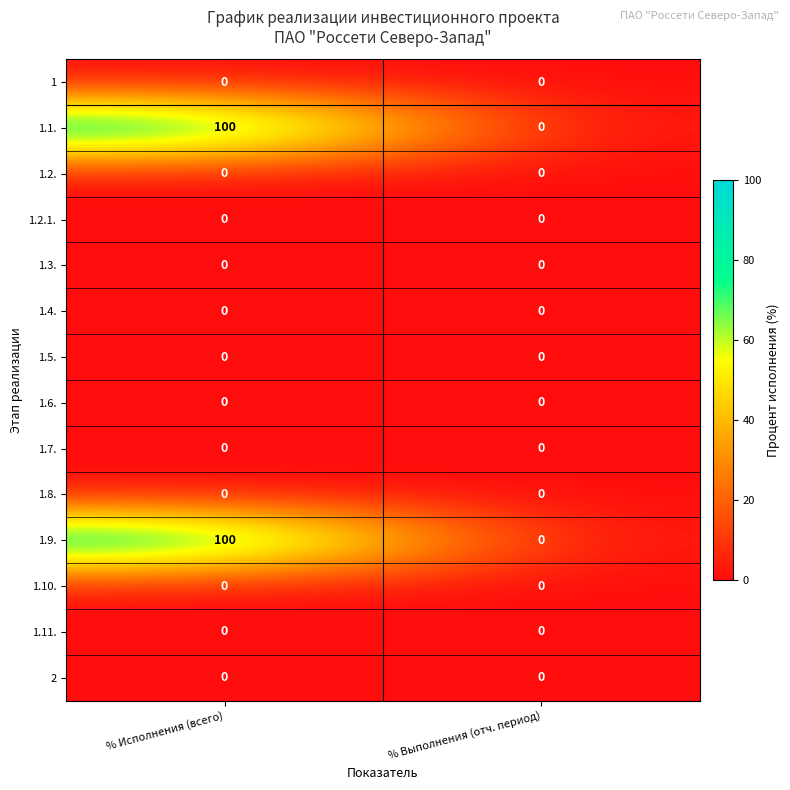

How many categories are shown in the chart?

2